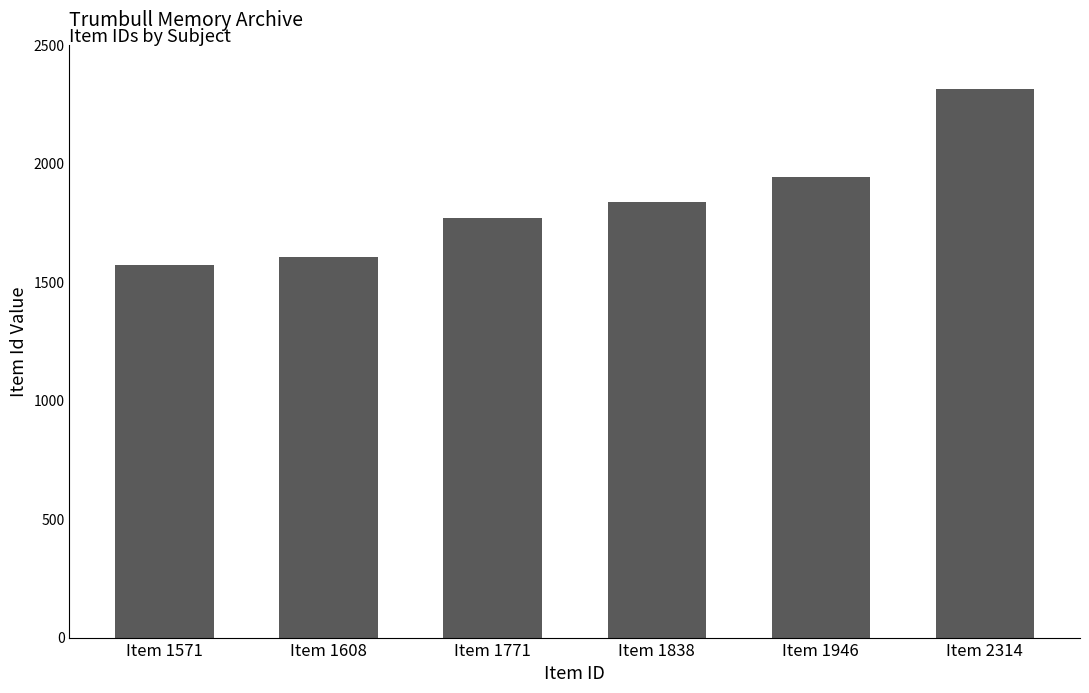

Reading left to right, what are all the values shown in this chart?

Item 1571=1571	Item 1608=1608	Item 1771=1771	Item 1838=1838	Item 1946=1946	Item 2314=2314